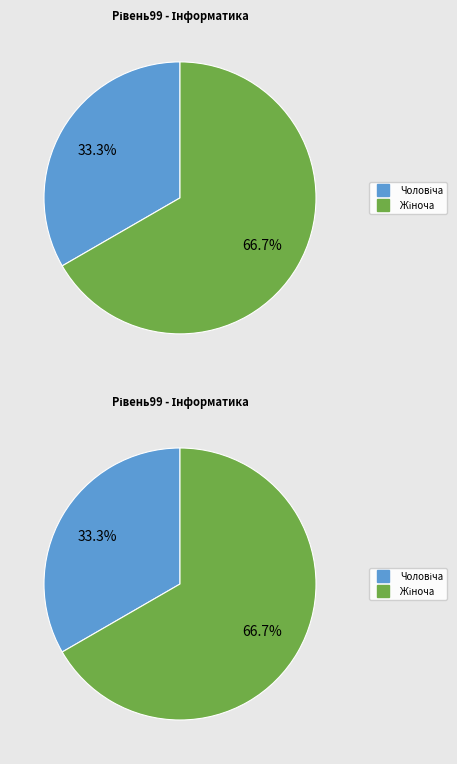

The Чоловіча slice represents 24% of the pie. True or false?

False